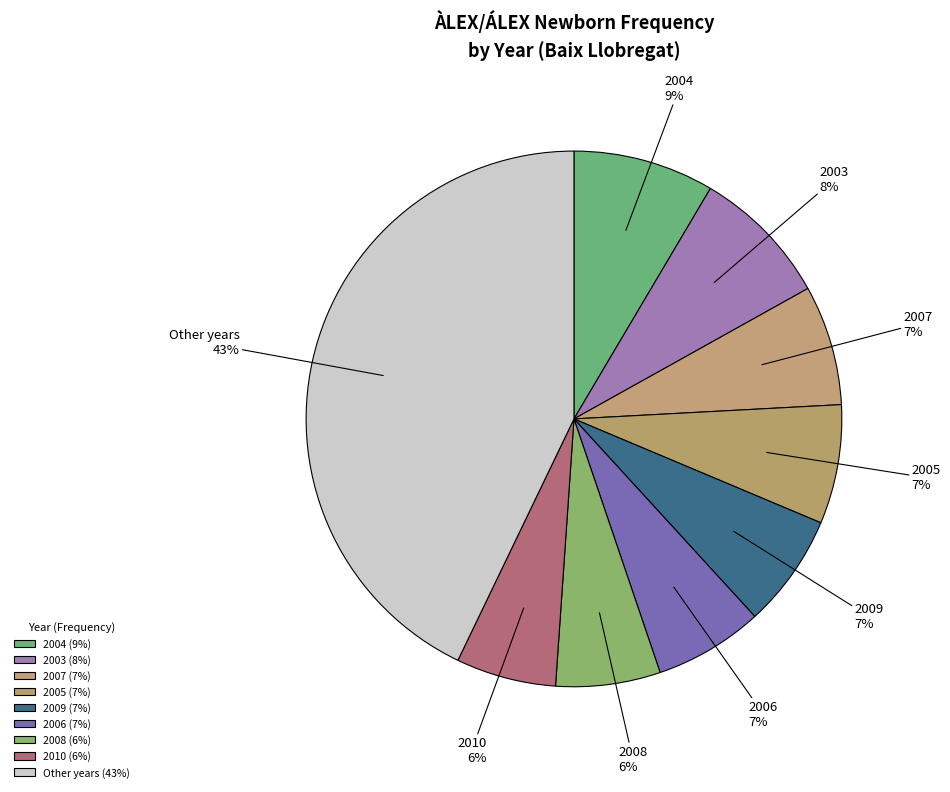

Do 2006 and 2005 together represent more than half of the pie?

No